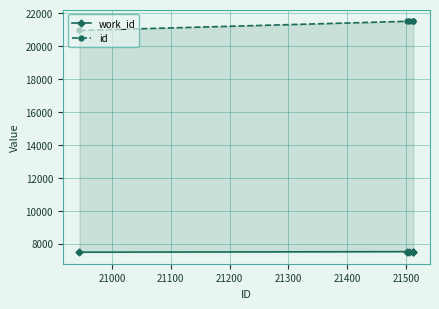

True or false: id has a value of 5297 at 21300.

False